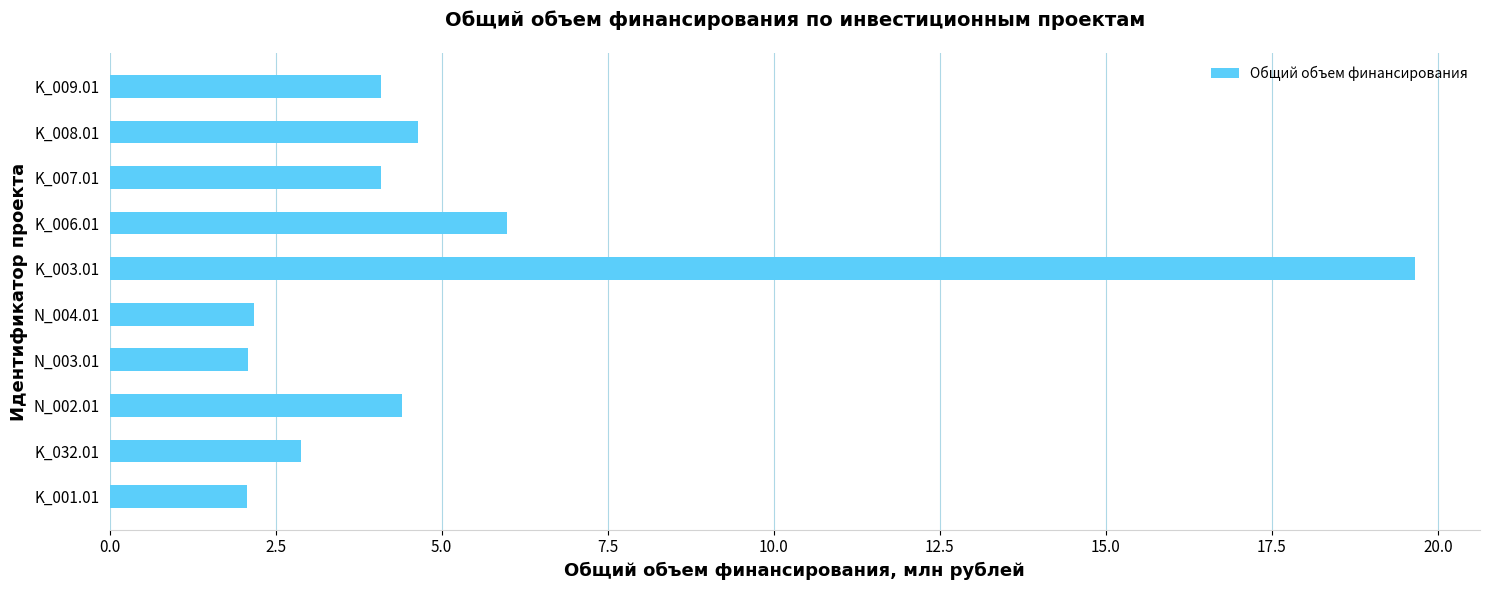

The value at K_001.01 is 2.1. True or false?

True